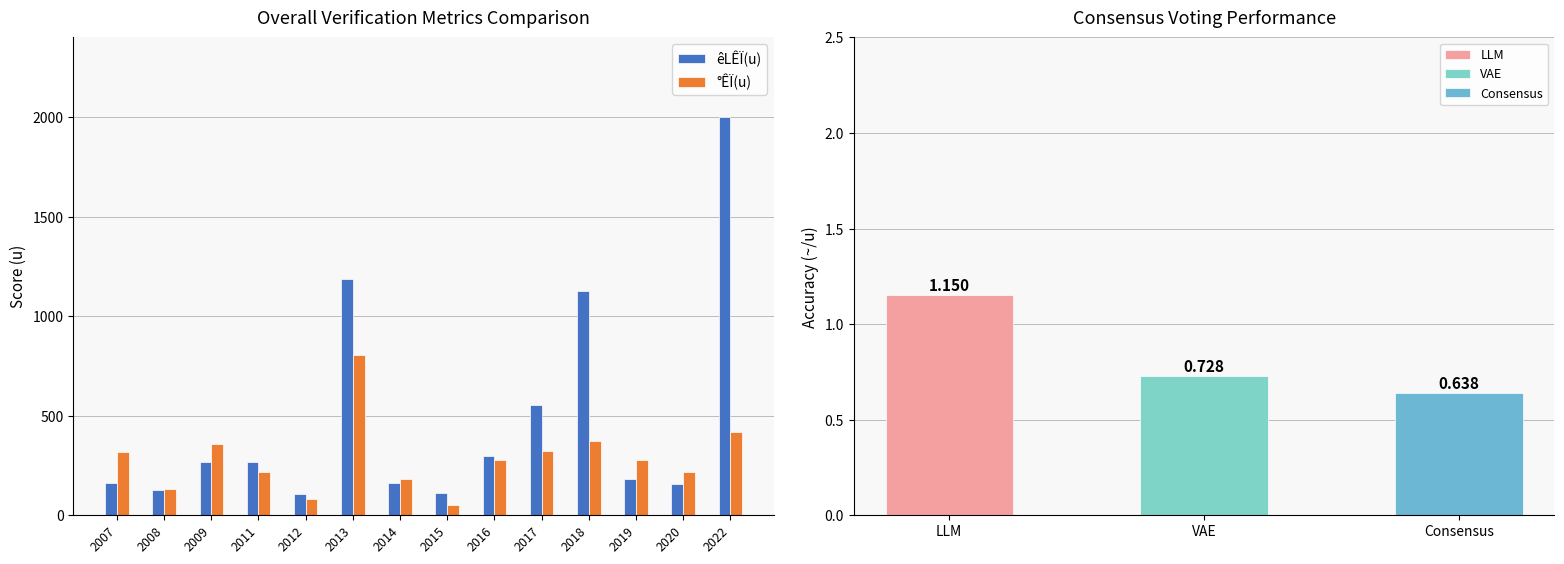

Rank the categories by °ÊÏ(u) value from highest to lowest.

2013, 2022, 2018, 2009, 2017, 2007, 2016, 2019, 2011, 2020, 2014, 2008, 2012, 2015